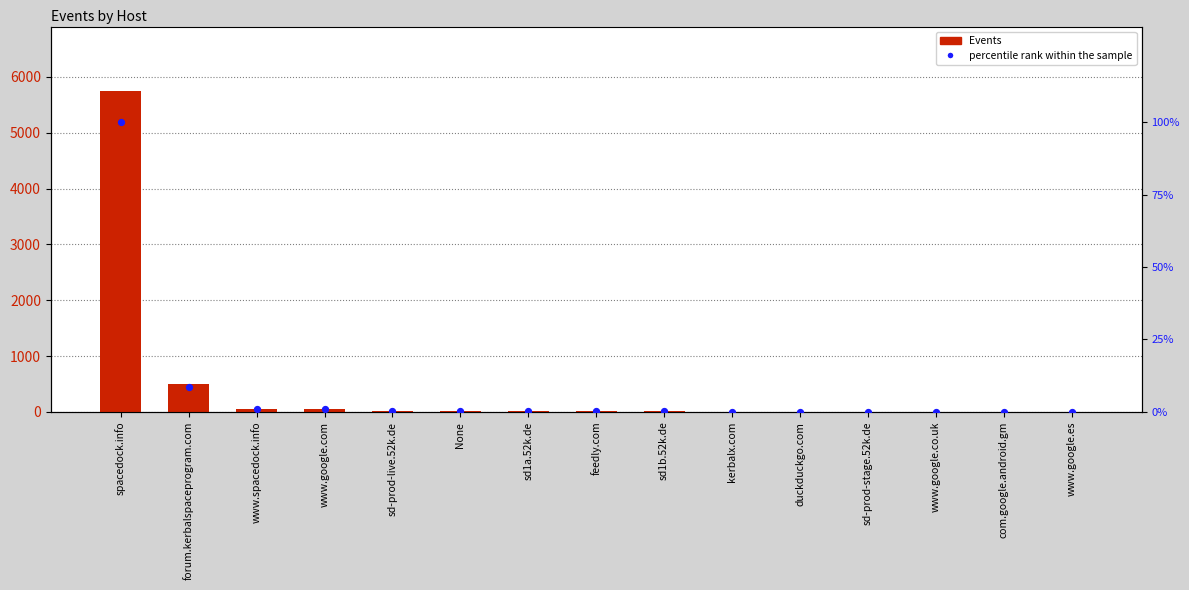

What is the total value across all series at None?

15.3